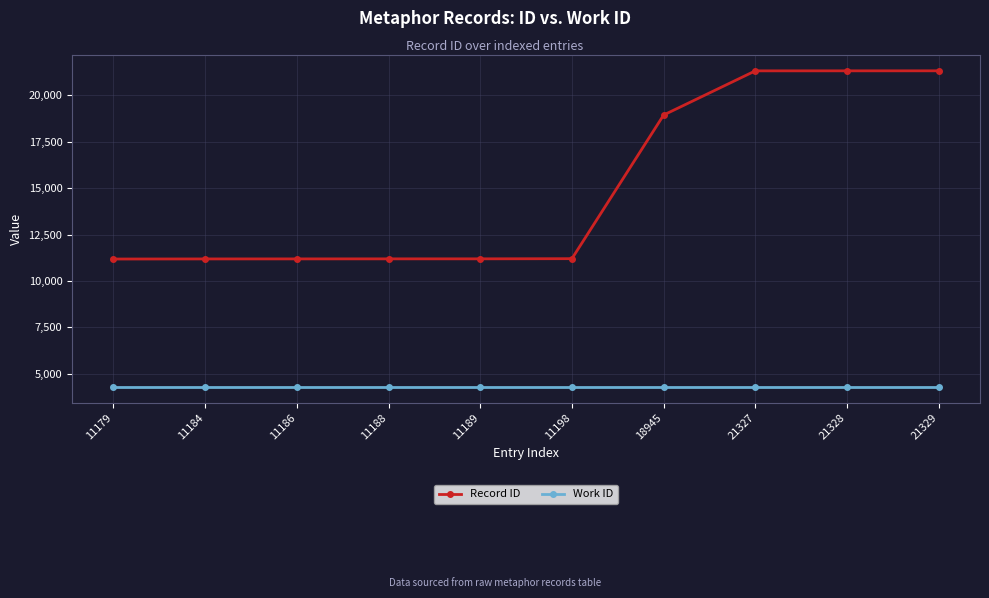

What value does the Work ID series have at 11188?

4272